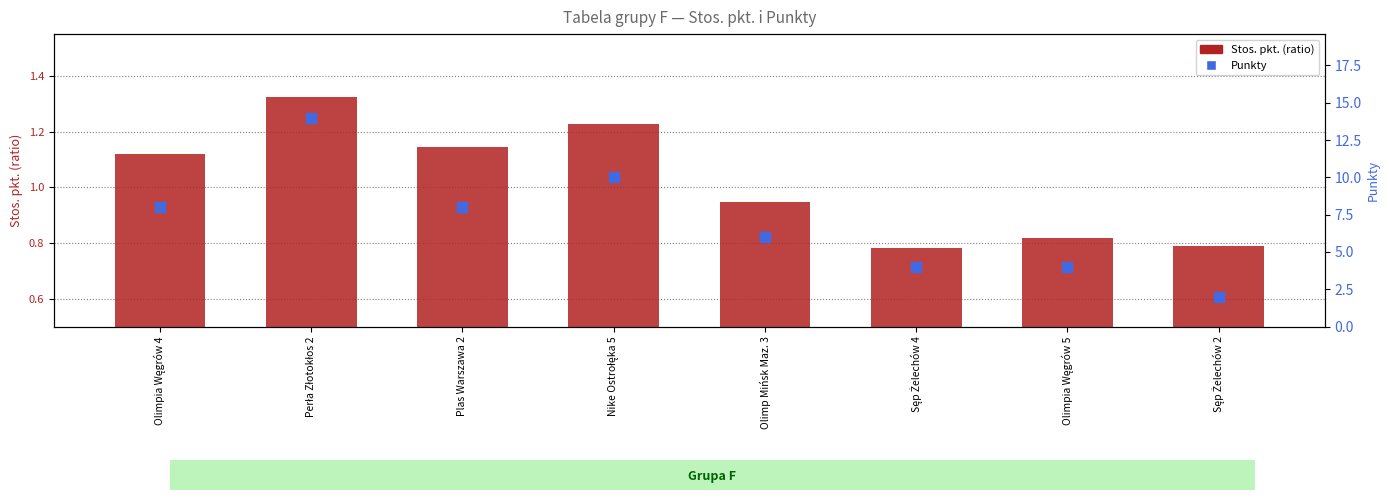

Which series contains the highest Y value?

Punkty